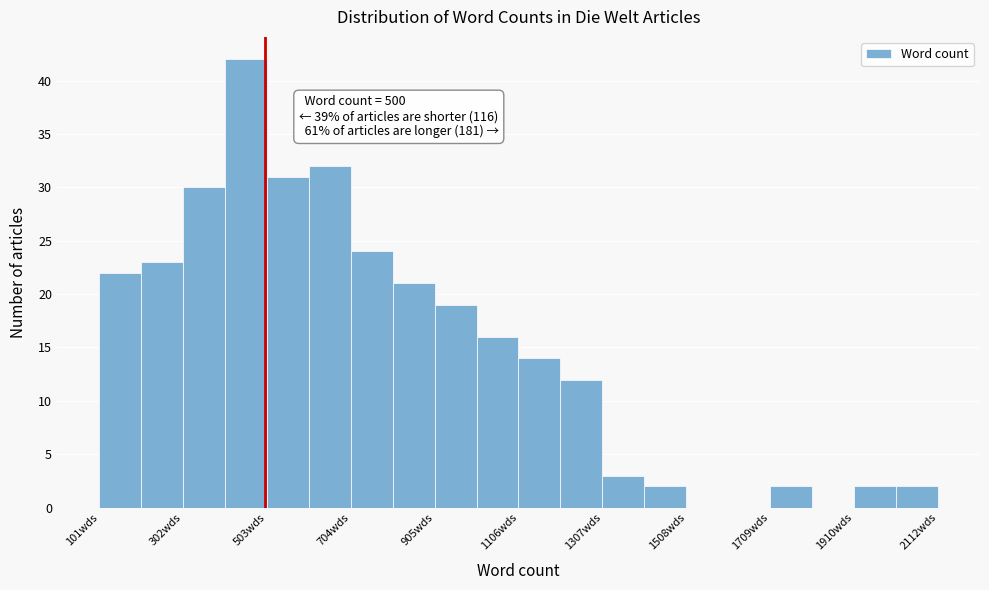

Around what value on the x-axis is the tallest bar? Give the approximate position of its centre, as read against the axis.

450